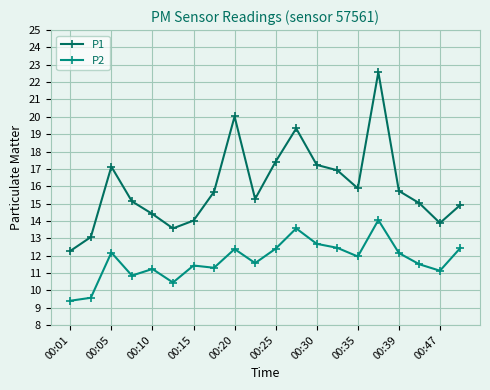

How many lines are shown in the chart?

2